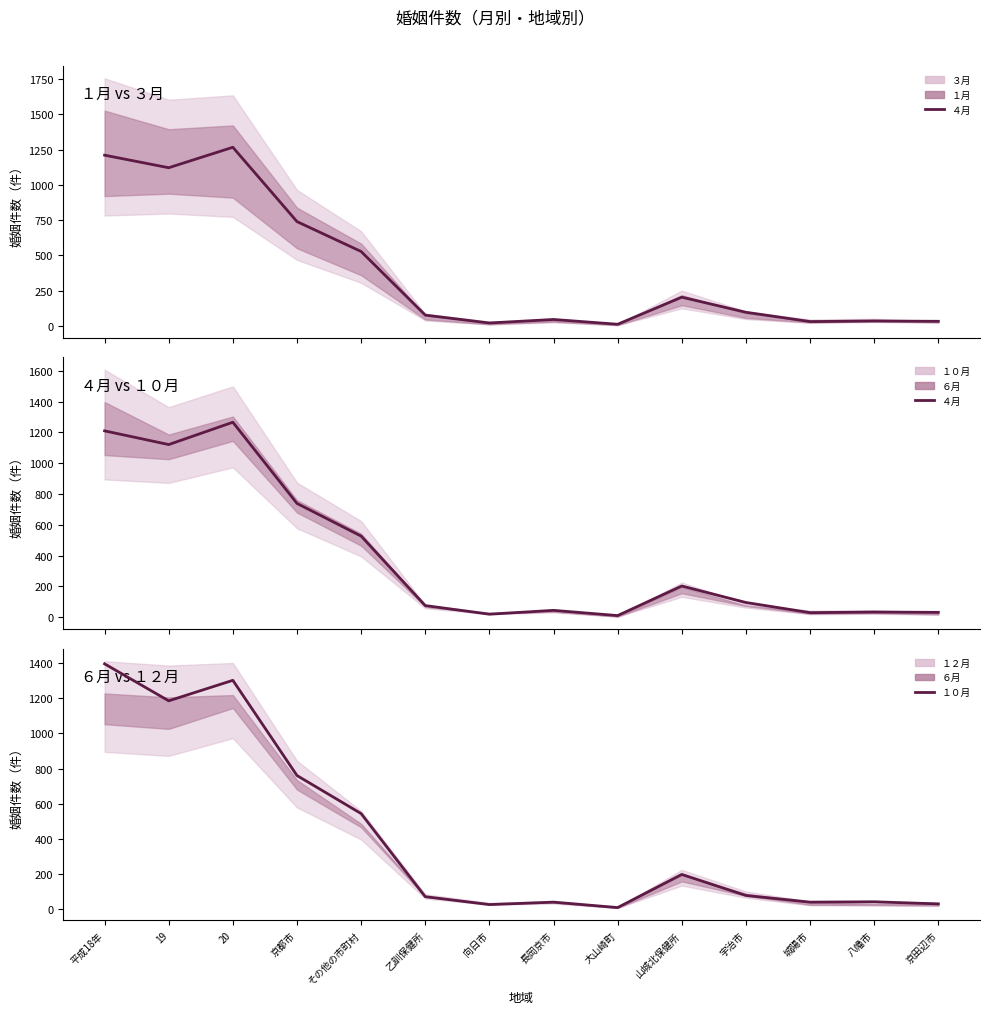

Which series has the largest total across all categories?

１０月